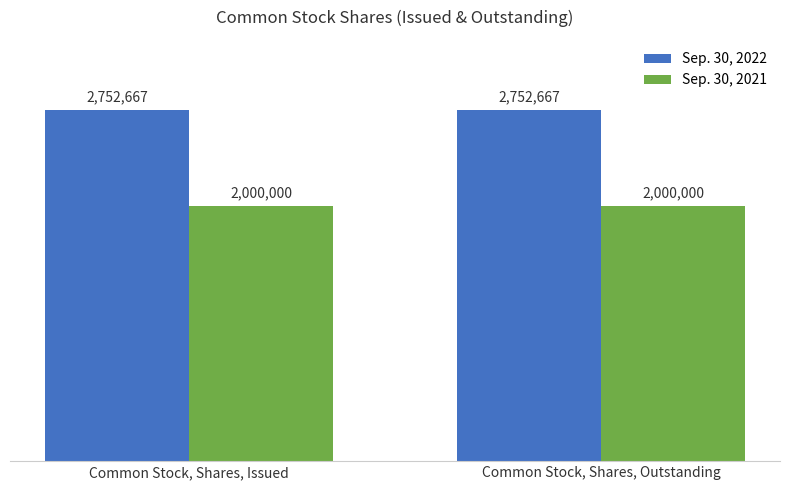

What is the spread (max minus min) of values at Common Stock, Shares, Outstanding?

752667